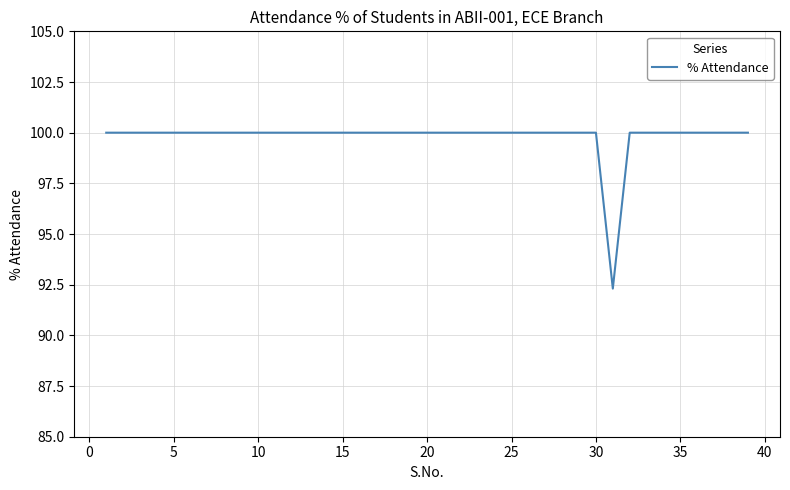

What is the maximum value shown in the chart?

100.0